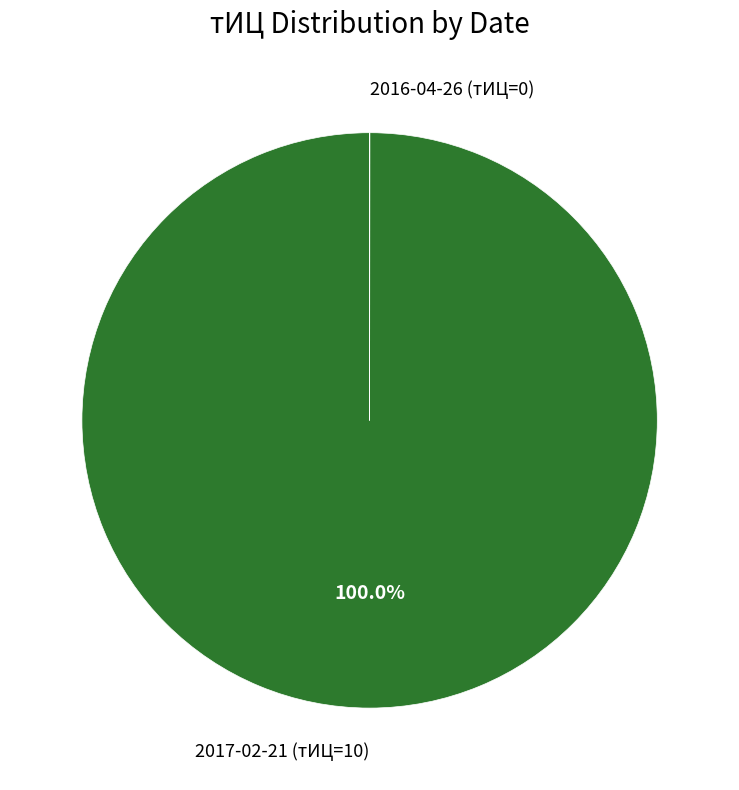

Which slice is the largest?

2017-02-21 (тИЦ=10)